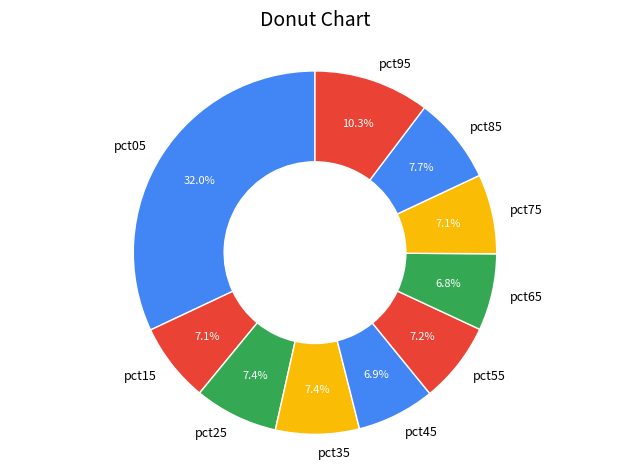

To the nearest percent, what is the difference between the largest and smallest slice percentages?

25%